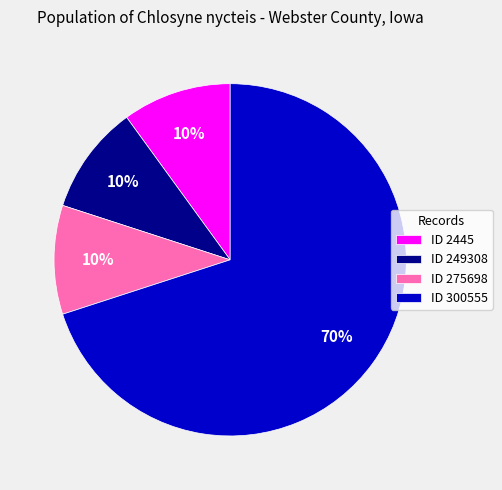

Approximately how many times larger is the value at ID 300555 compared to ID 2445?

7.0